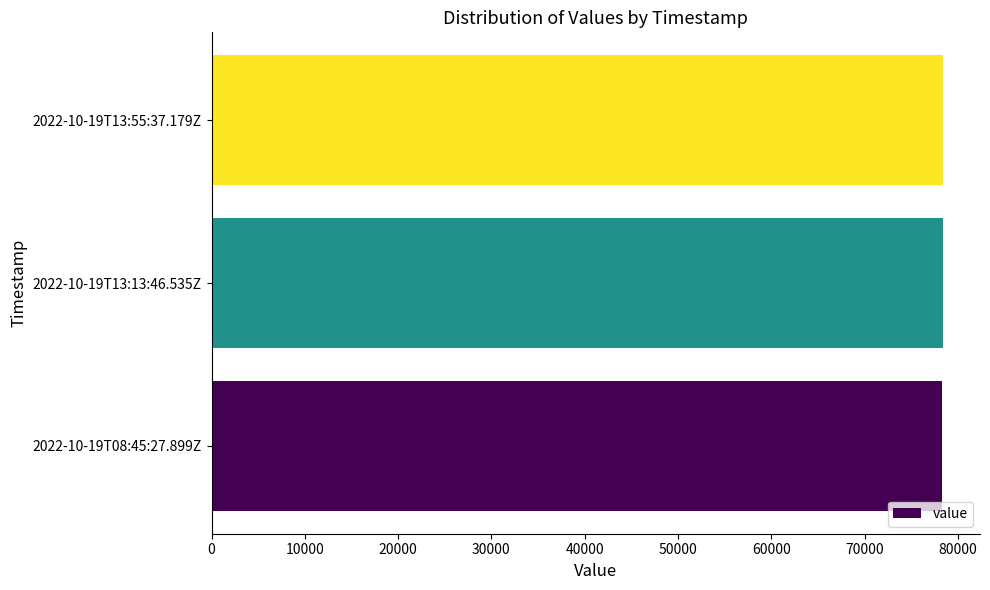

What is the difference between the maximum and minimum values?

197.4